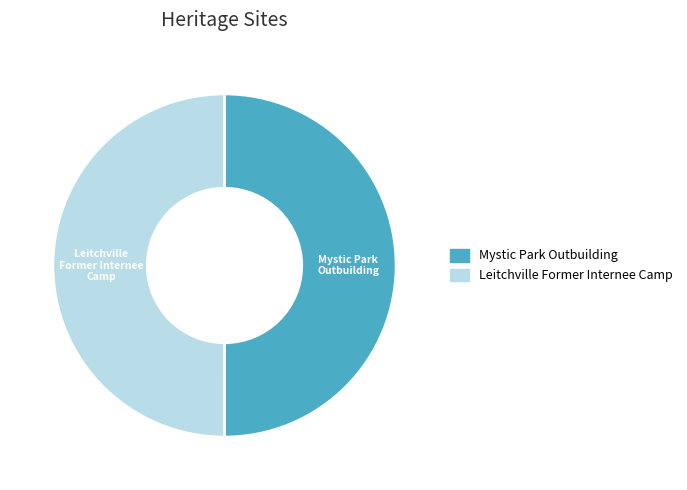

Is it true that Leitchville Former Internee Camp is 37% of the pie?

False